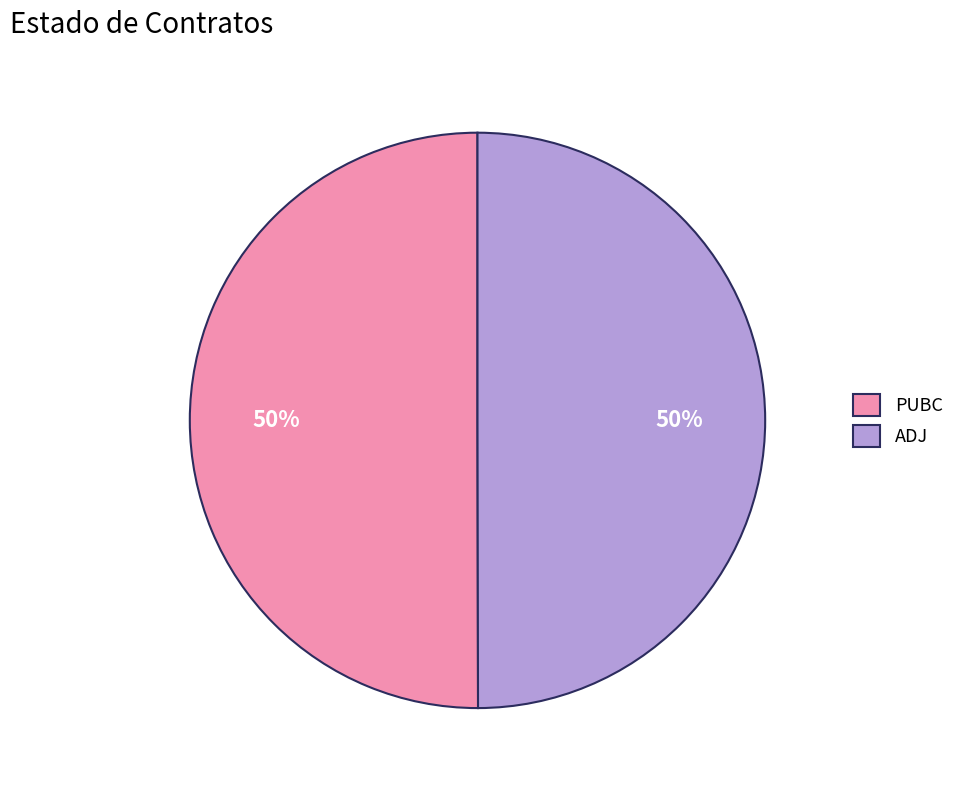

What is the ratio of the value at ADJ to the value at PUBC?

1.0